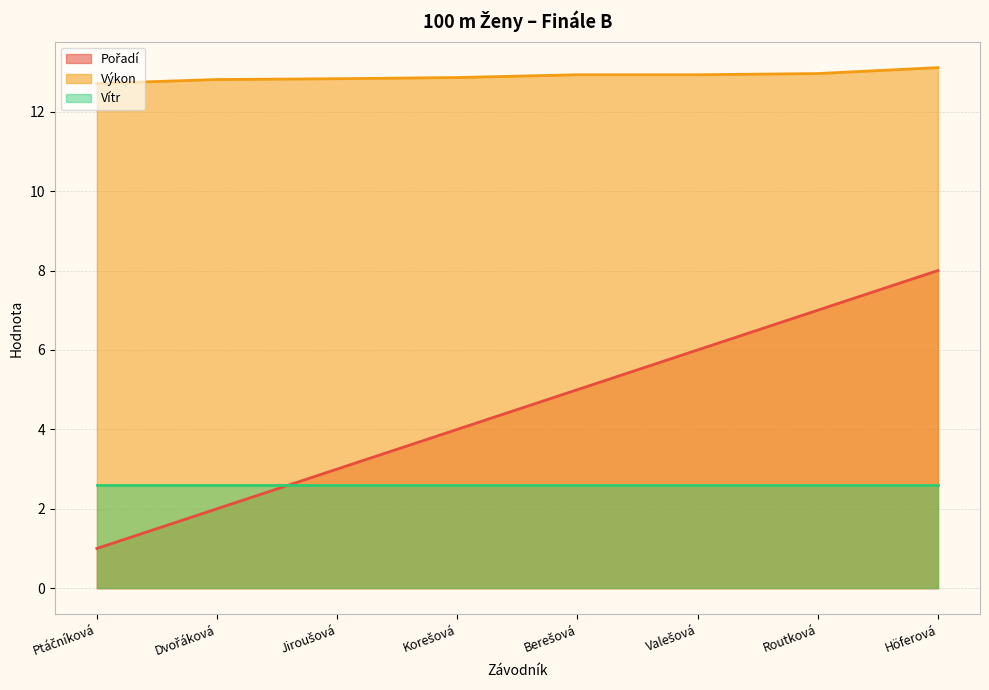

True or false: Výkon and Pořadí cross at least once.

False